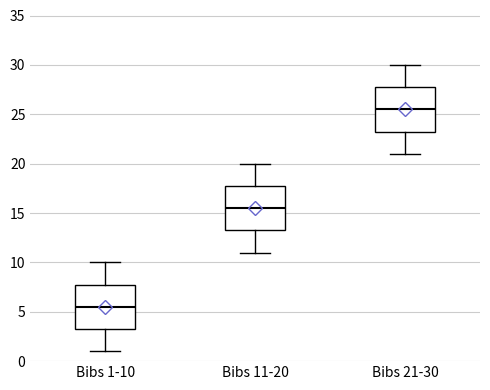

Reading left to right, read every box against the y-axis: the position of its median line, the range the box covers, and the ends of its whiskers. The values are not printed on the chart, so give them approximately, as read against the axis.

Bibs 1-10: median 5.5, box 3.5 to 8.0, whiskers 1.0 to 10.0
Bibs 11-20: median 15.5, box 13.5 to 18.0, whiskers 11.0 to 20.0
Bibs 21-30: median 25.5, box 23.5 to 28.0, whiskers 21.0 to 30.0